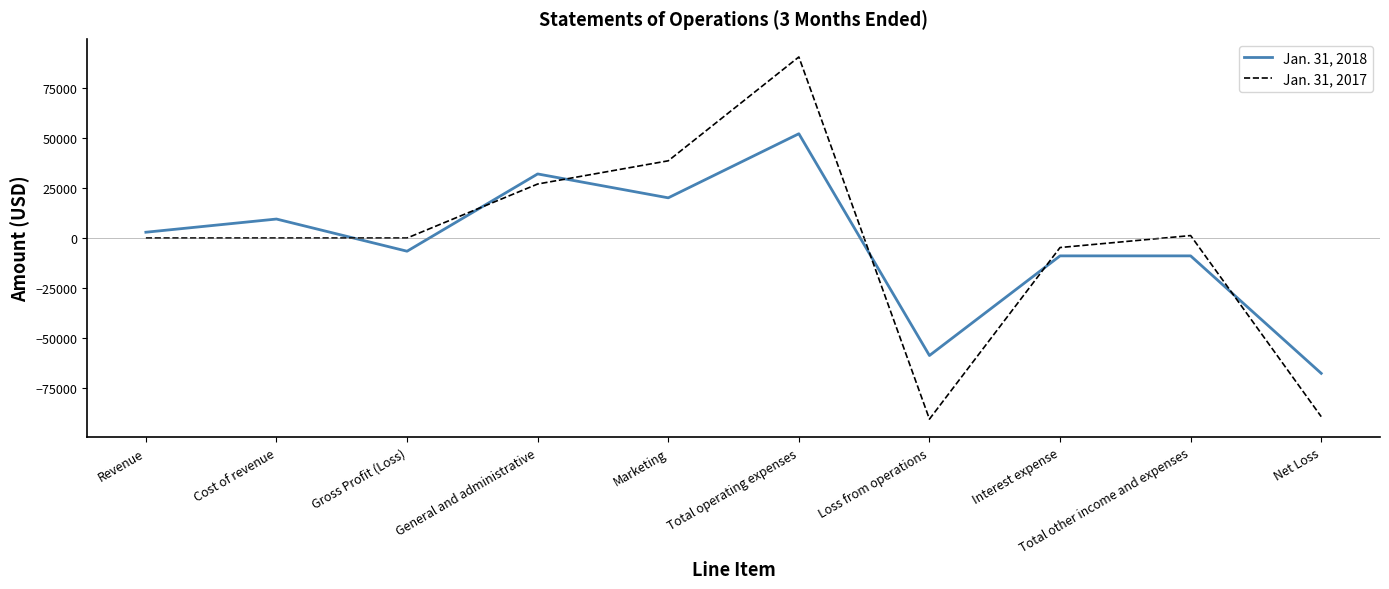

How many lines are shown in the chart?

2